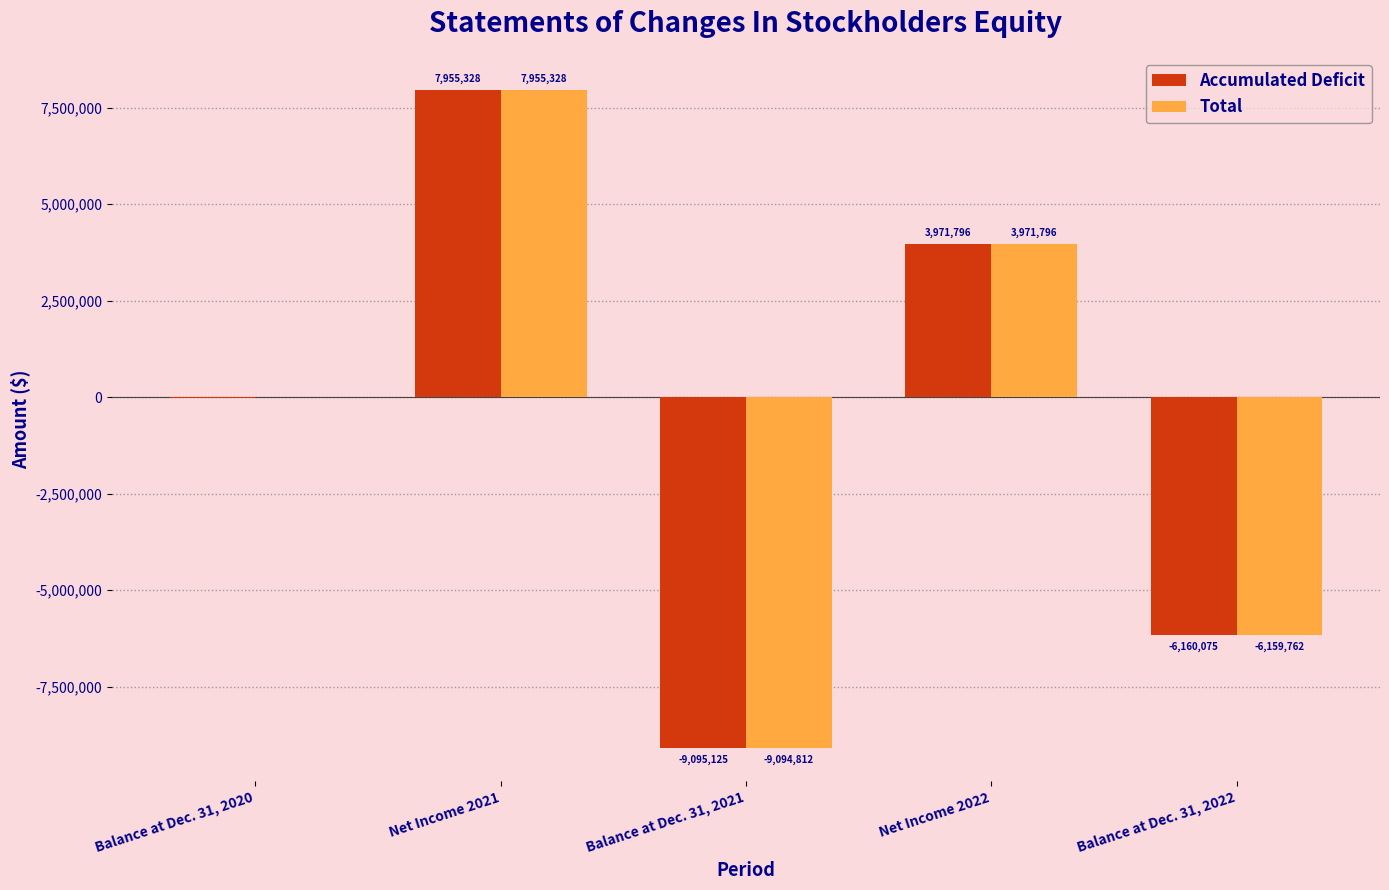

True or false: Accumulated Deficit has a value of -14218947 at Balance at Dec. 31, 2021.

False